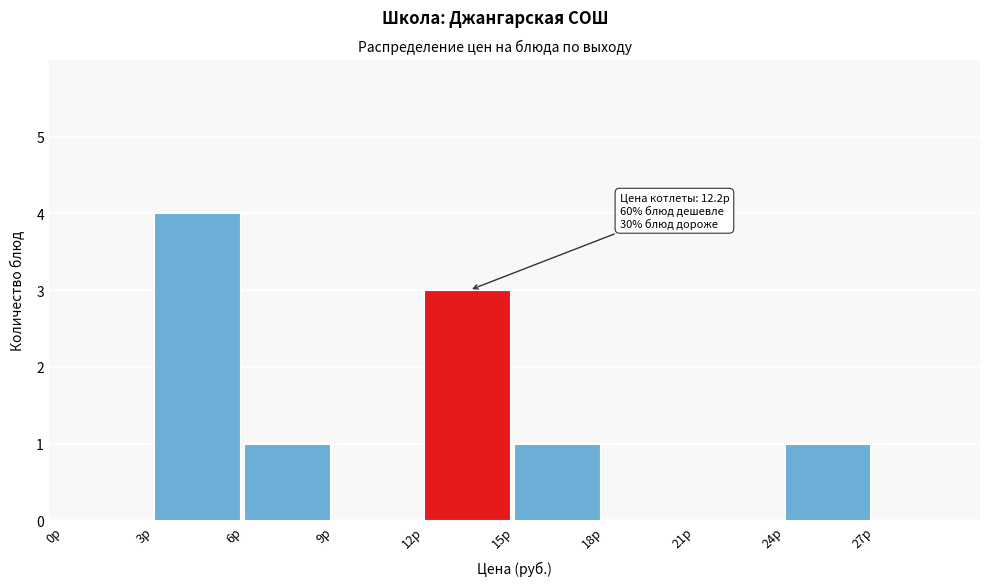

Which range on the x-axis has the tallest bar?

3 to 6